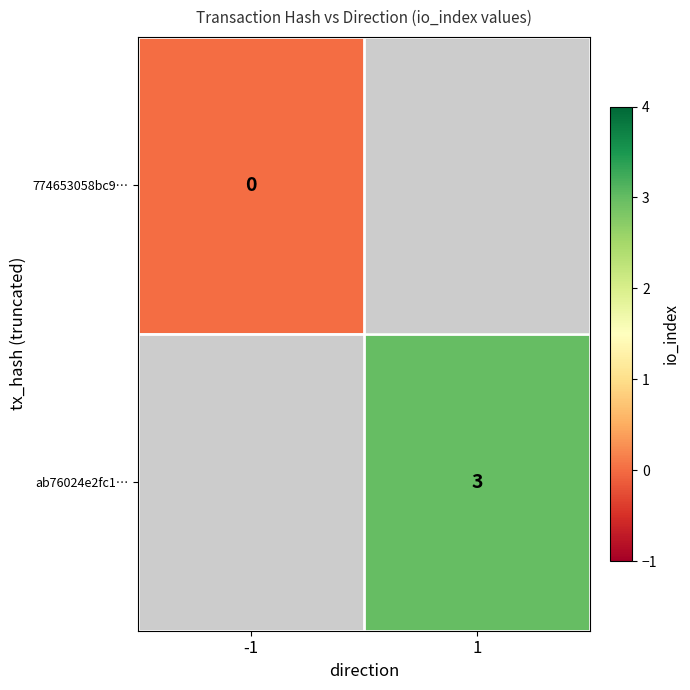

True or false: ab76024e2fc1… has a value of 4 at 1.

False